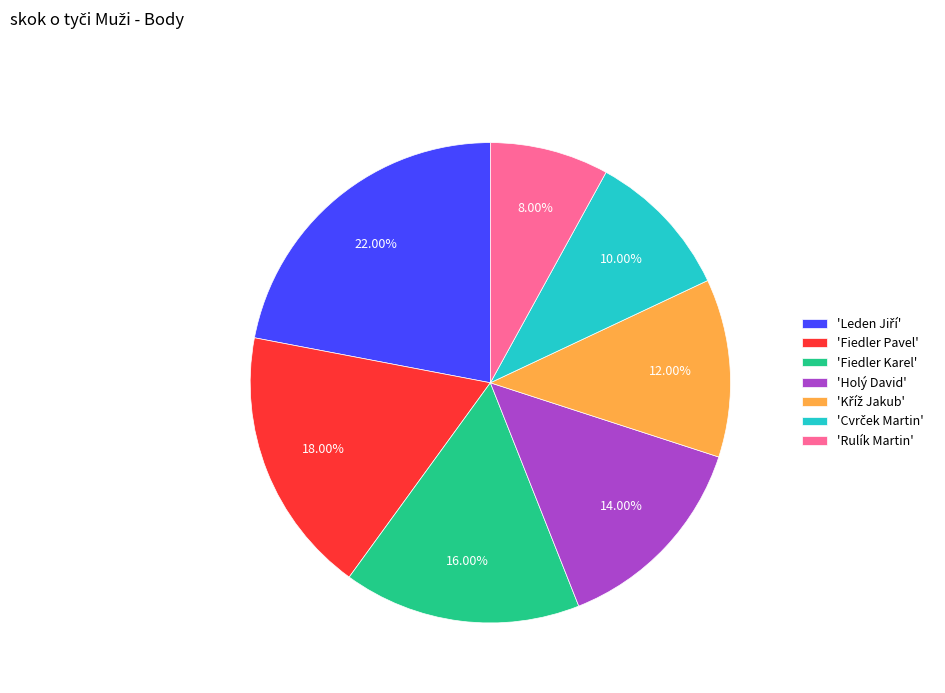

To the nearest percent, what is the average slice percentage?

14%